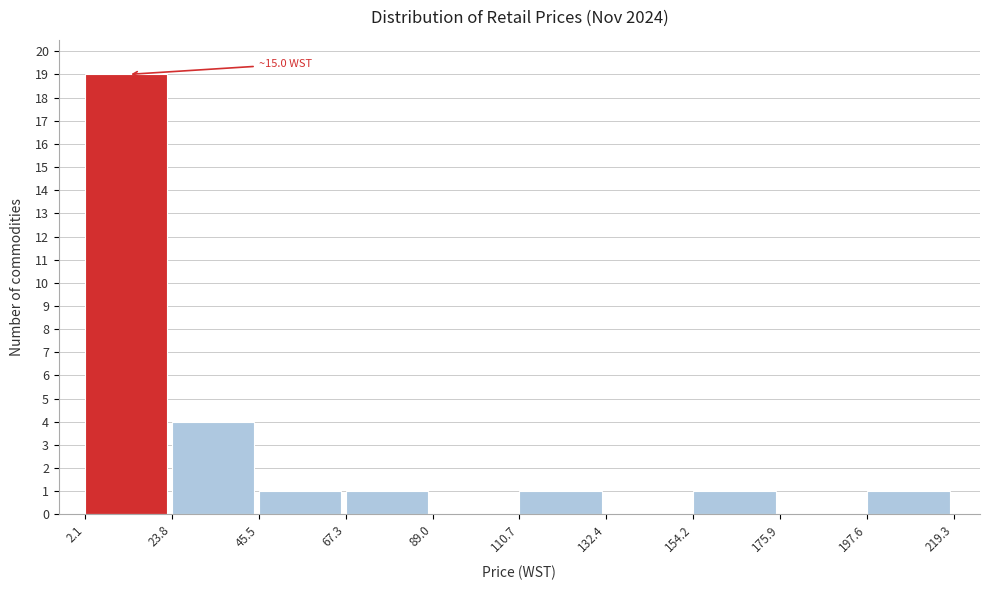

Over which range of the x-axis is the bar tallest?

2.1 to 23.8